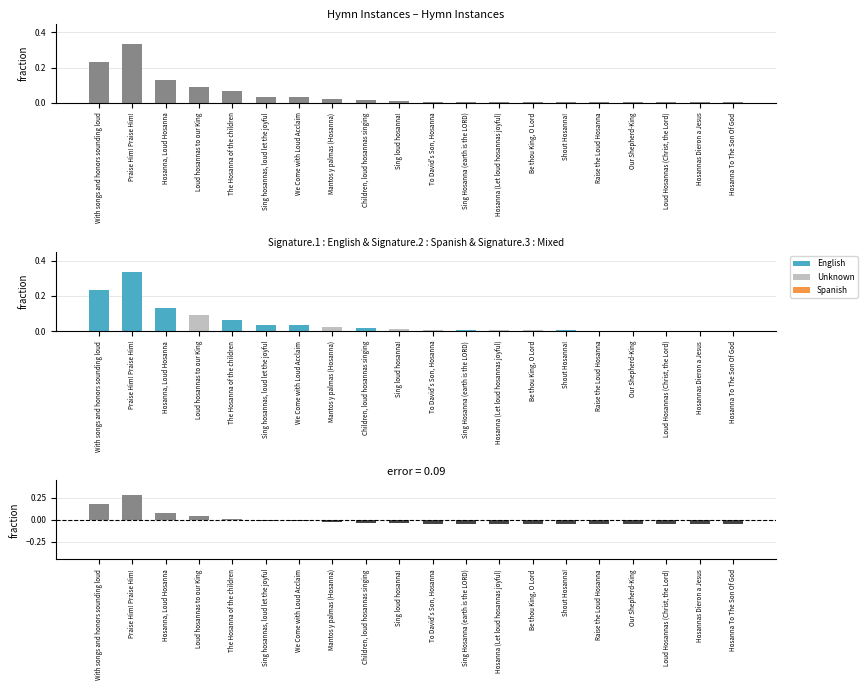

Which has a higher value, Children, loud hosannas singing or Hosanna To The Son Of God?

Children, loud hosannas singing